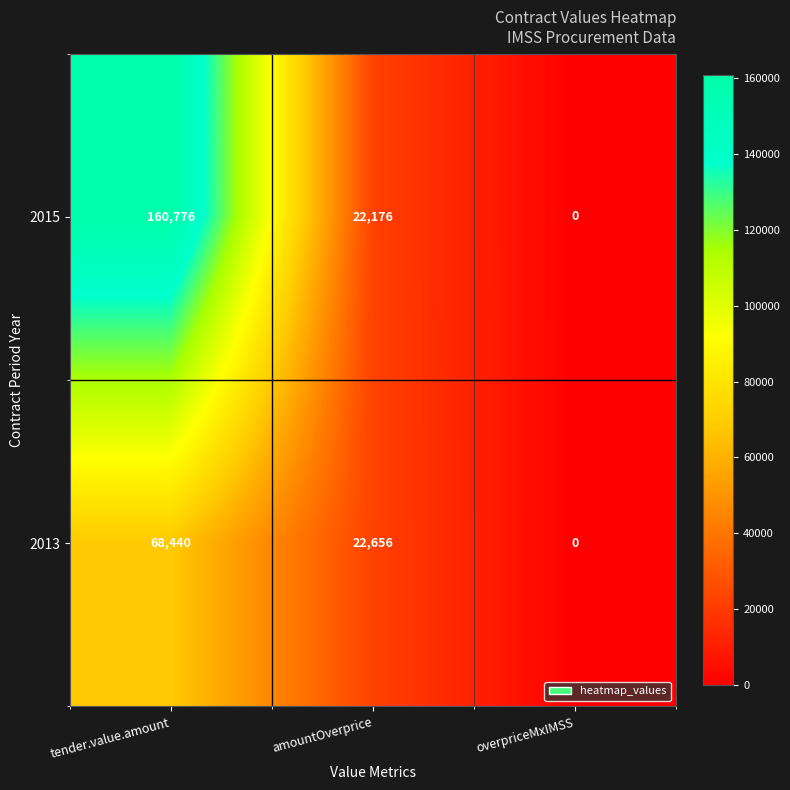

What is the difference between the 2013 values at tender.value.amount and overpriceMxIMSS?

68440